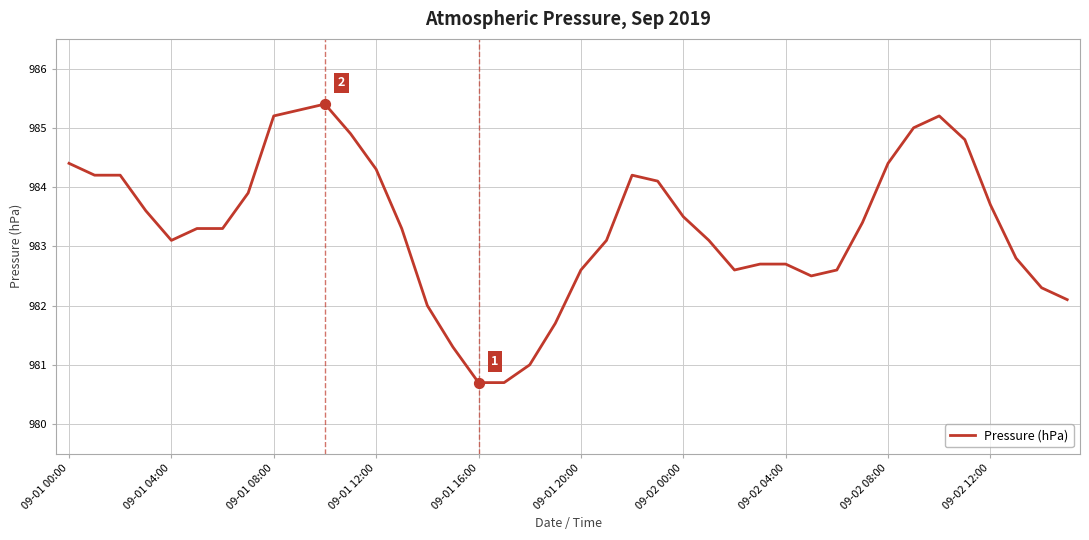

What is the greatest value displayed?

985.4